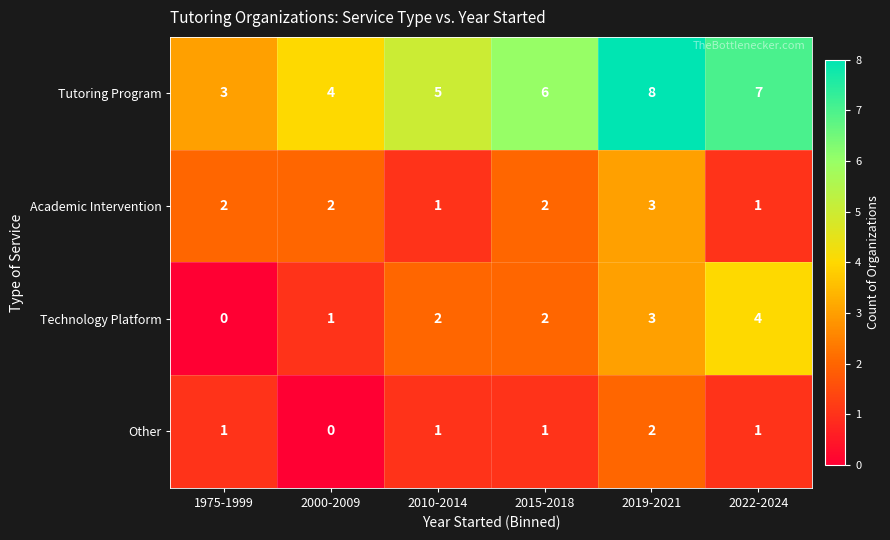

What is the sum of the Tutoring Program values at 1975-1999 and 2000-2009?

7